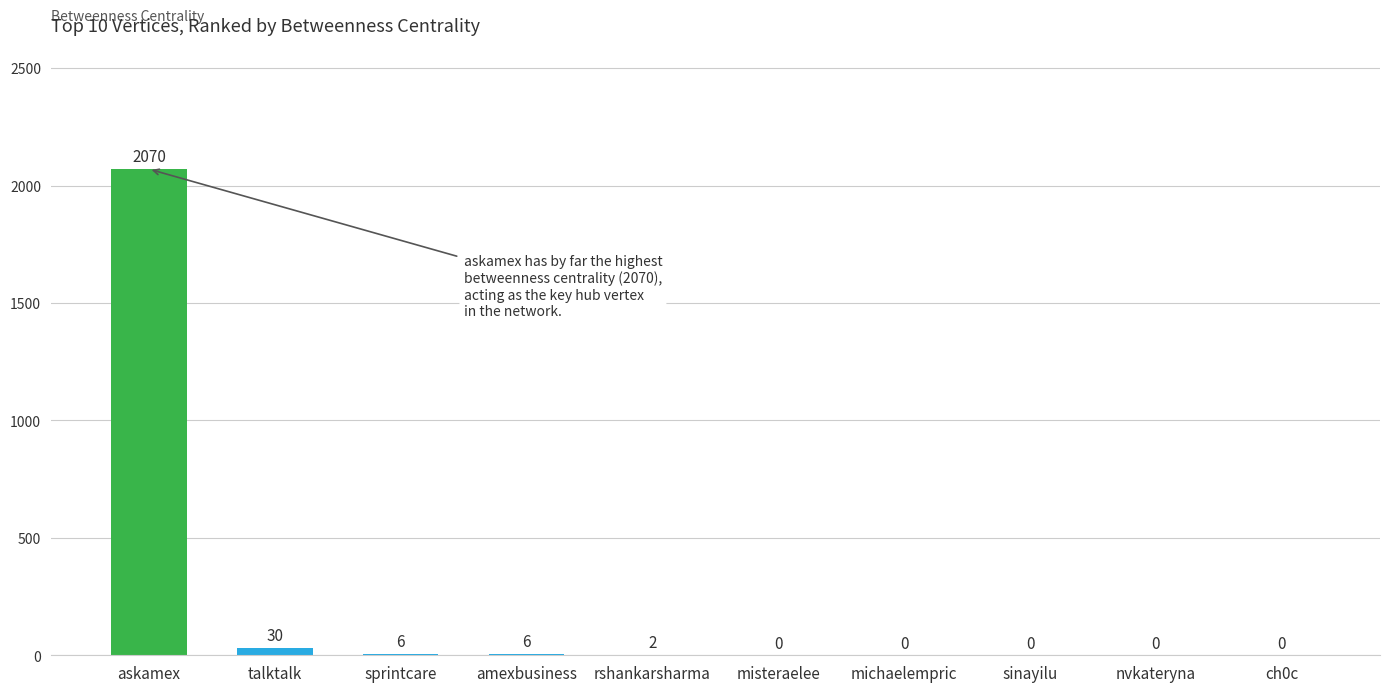

What is the sum of all values?

2114